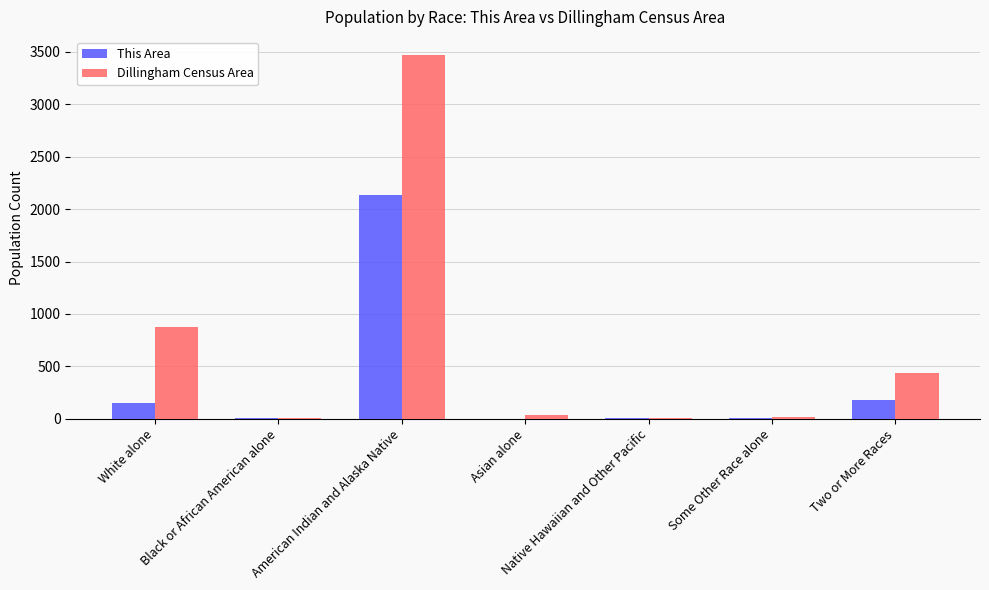

Are the bars grouped side by side (vs. stacked)?

Yes